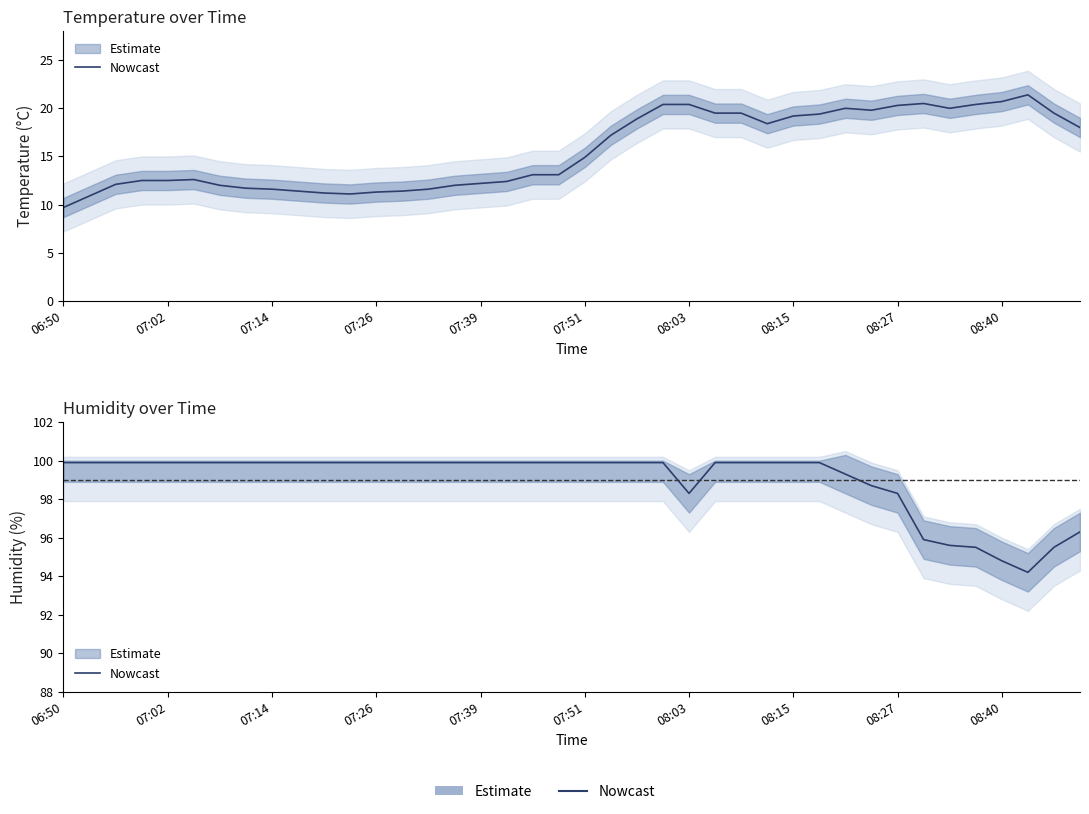

Is it true that the value at 18 is 99.9?

True